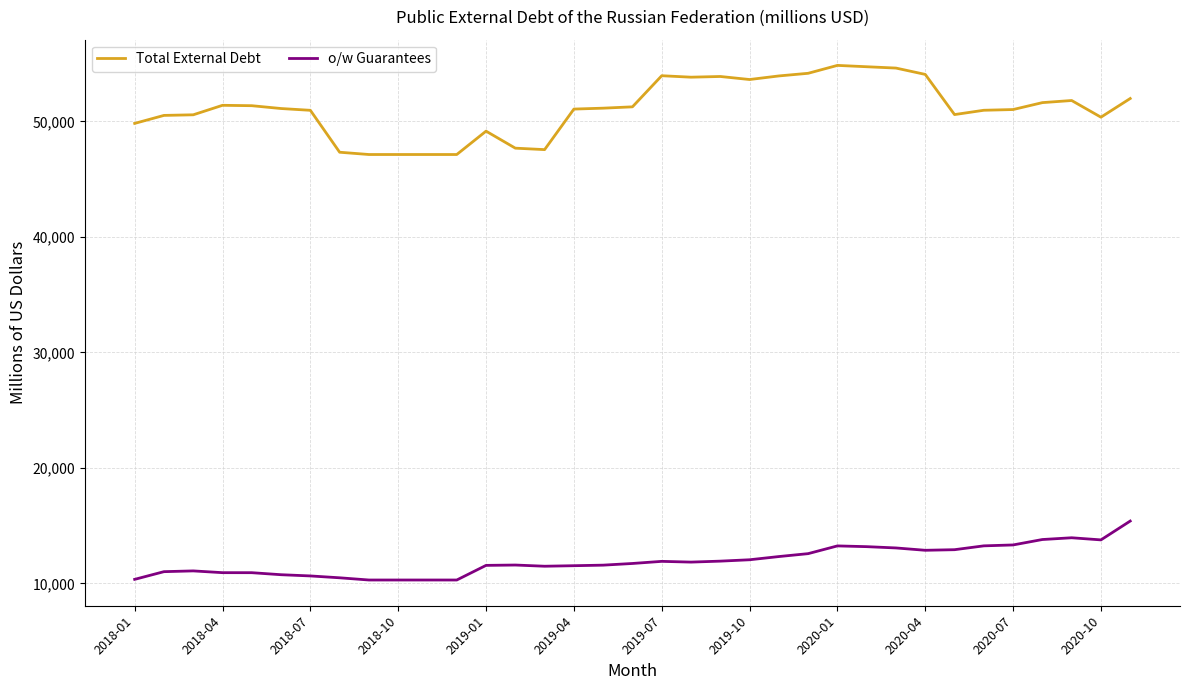

List the series in order of their overall mean, lowest first.

o/w Guarantees, Total External Debt